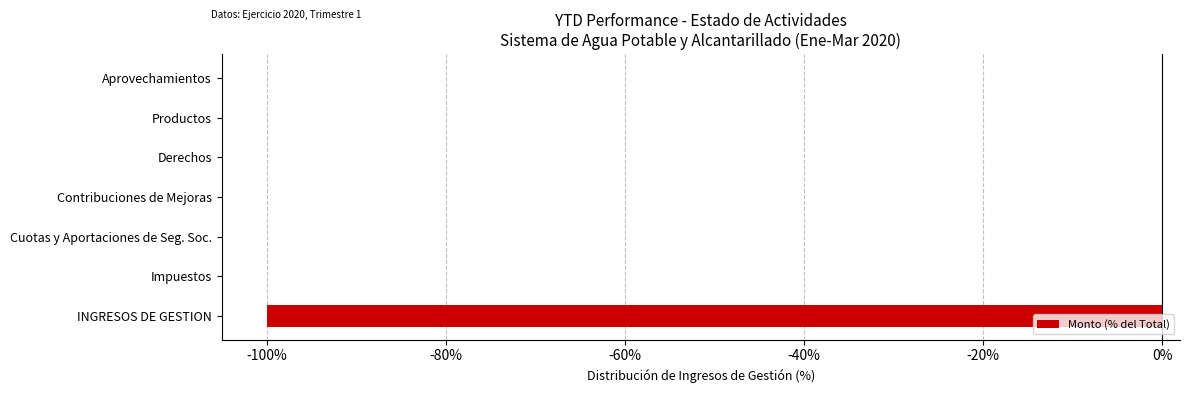

What is the sum of all values?

-100